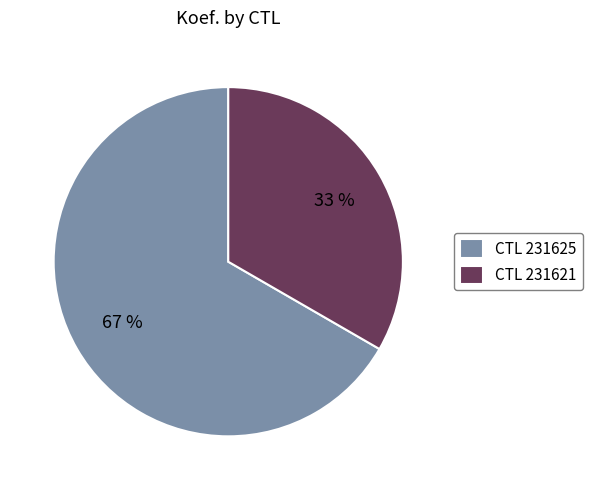

Which has a higher value, CTL 231621 or CTL 231625?

CTL 231625